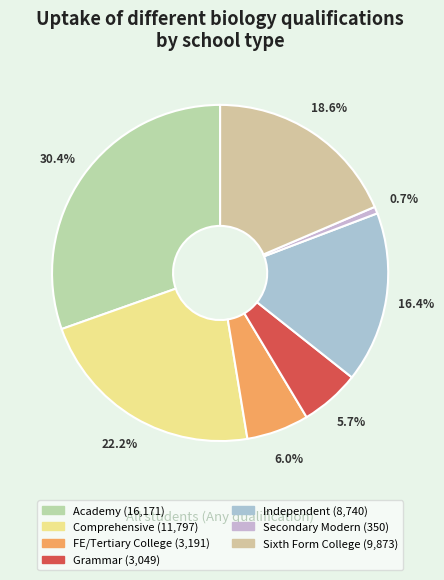

Which category has the biggest portion of the pie?

Academy